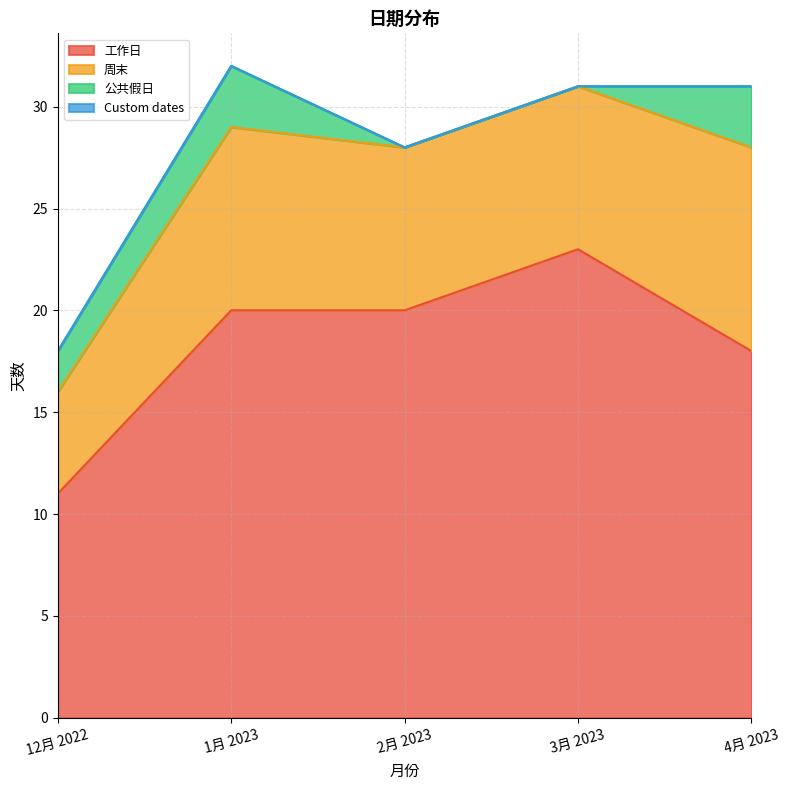

Between 2月 2023 and 3月 2023, which series saw the biggest shift?

工作日